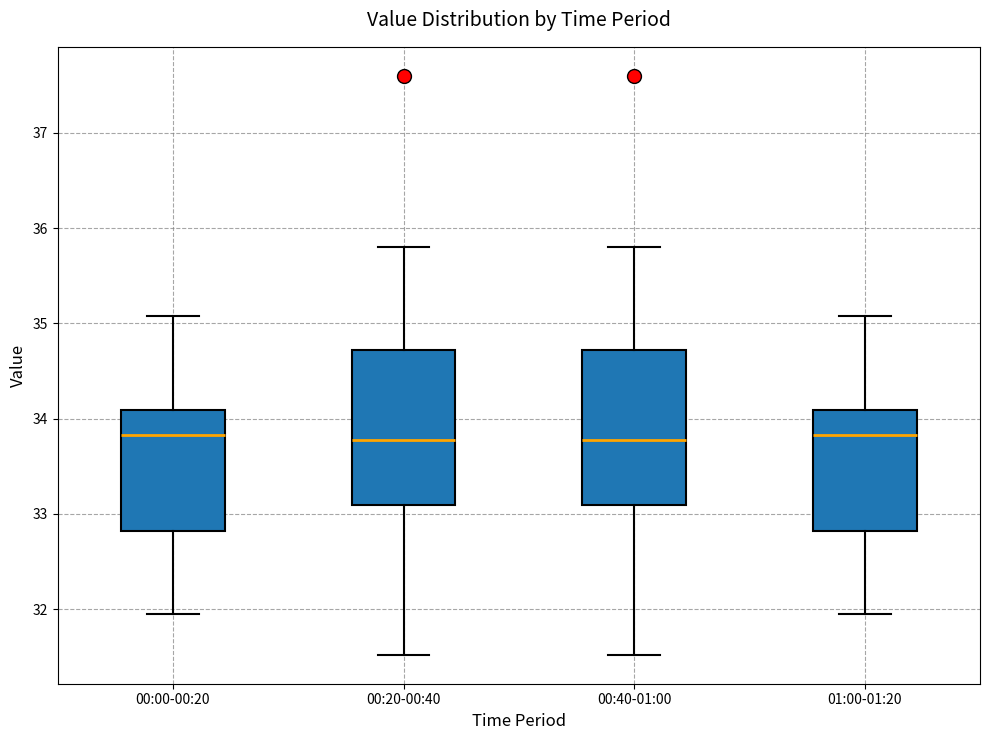

Reading left to right, transcribe this box plot: for each box, give where its median line is, the range the box spans, and where its two whiskers end, as read against the y-axis. The values are not printed on the chart, so give them approximately, as read against the axis.

00:00-00:20: median 33.8, box 32.8 to 34.1, whiskers 32.0 to 35.1
00:20-00:40: median 33.8, box 33.1 to 34.7, whiskers 31.5 to 35.8
00:40-01:00: median 33.8, box 33.1 to 34.7, whiskers 31.5 to 35.8
01:00-01:20: median 33.8, box 32.8 to 34.1, whiskers 32.0 to 35.1